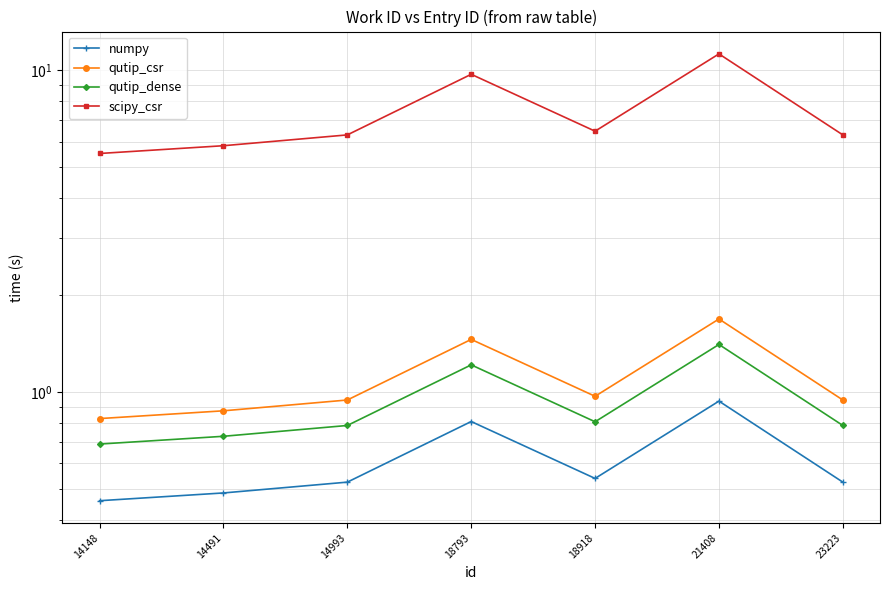

True or false: scipy_csr has more than 1 points higher than both neighbors.

True